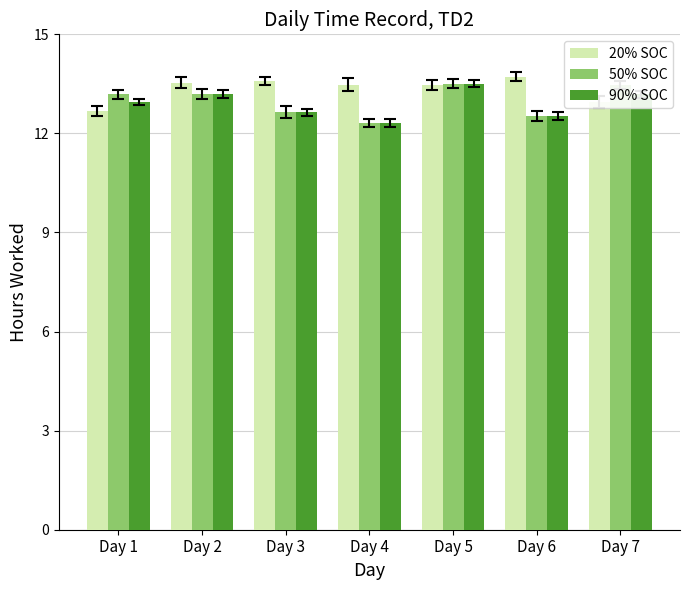

At which label does 90% SOC reach its minimum?

Day 4